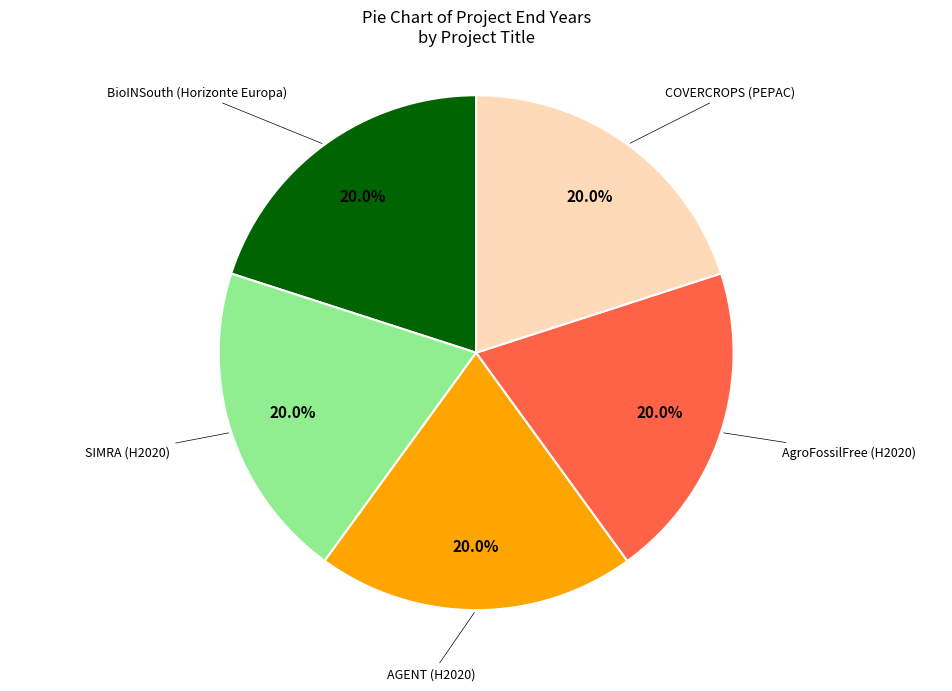

Is there any slice that represents more than half of the pie?

No